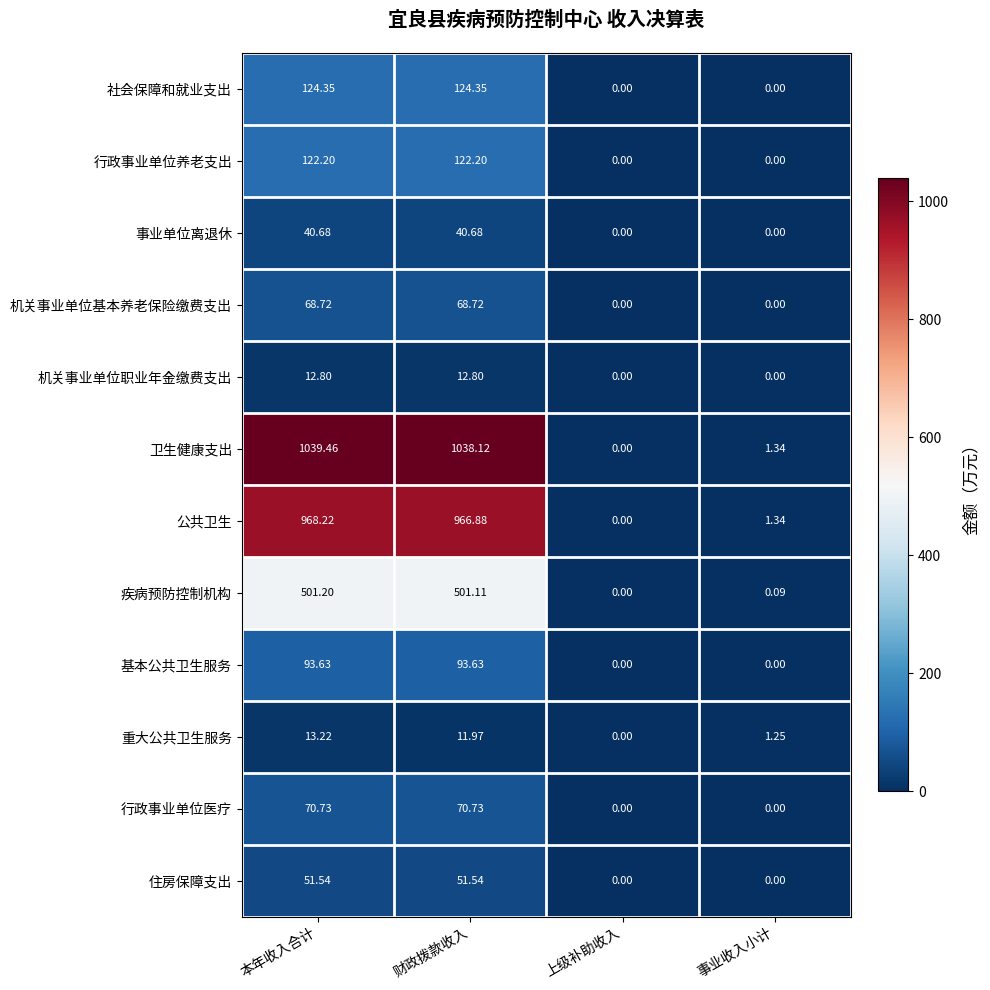

Which category has the highest value across all series?

本年收入合计